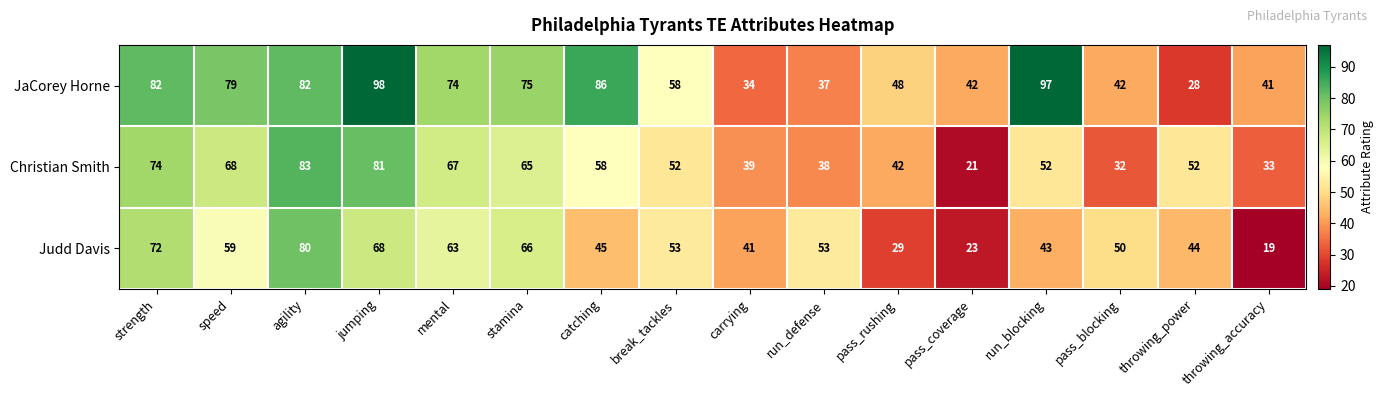

What is the difference between the highest and lowest values at jumping?

30